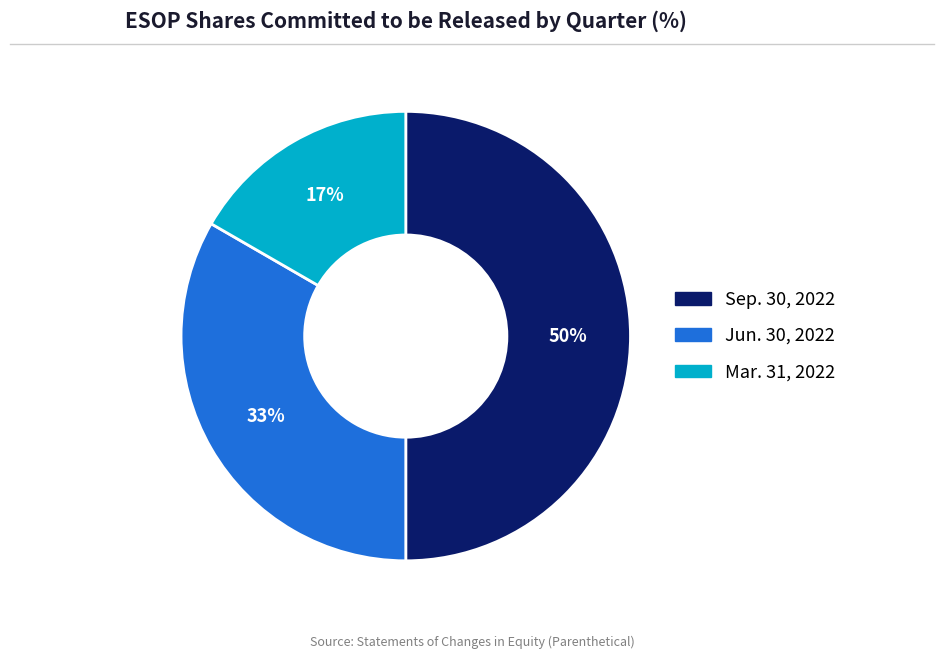

Approximately how many times larger is the value at Mar. 31, 2022 compared to Jun. 30, 2022?

0.5